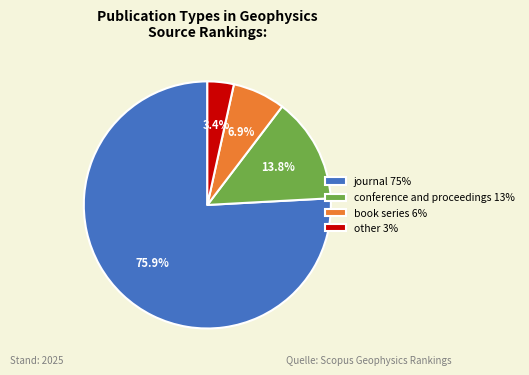

Does book series 6% account for over 50% of the chart?

No